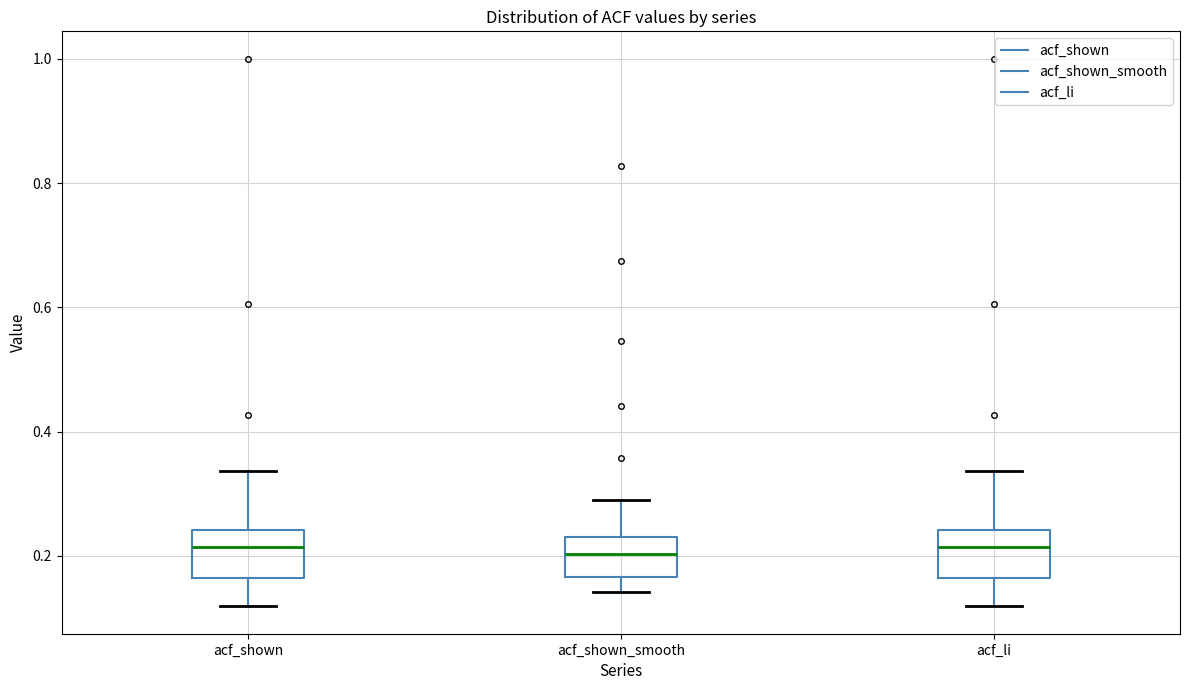

Reading left to right, read every box against the y-axis: the position of its median line, the range the box covers, and the ends of its whiskers. The values are not printed on the chart, so give them approximately, as read against the axis.

acf_shown: median 0.22, box 0.16 to 0.24, whiskers 0.12 to 0.34
acf_shown_smooth: median 0.20, box 0.16 to 0.24, whiskers 0.14 to 0.30
acf_li: median 0.22, box 0.16 to 0.24, whiskers 0.12 to 0.34